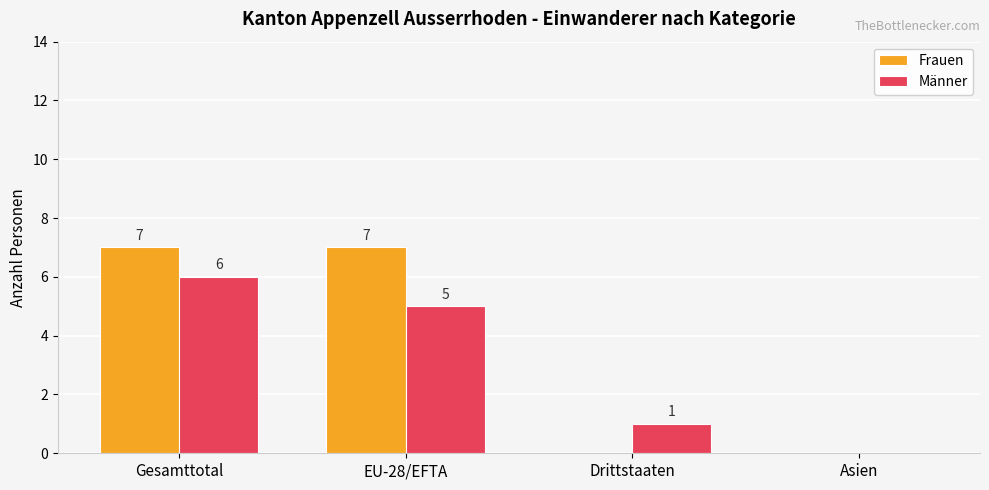

What is the maximum value for Frauen?

7